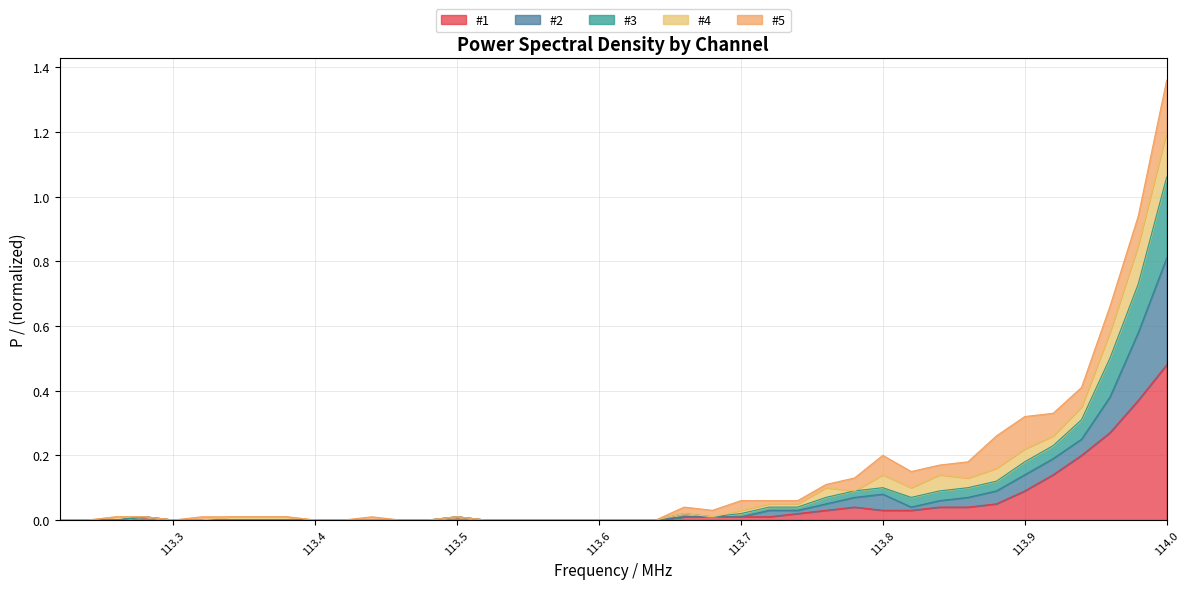

At which category is the sum across all series the highest?

114.0